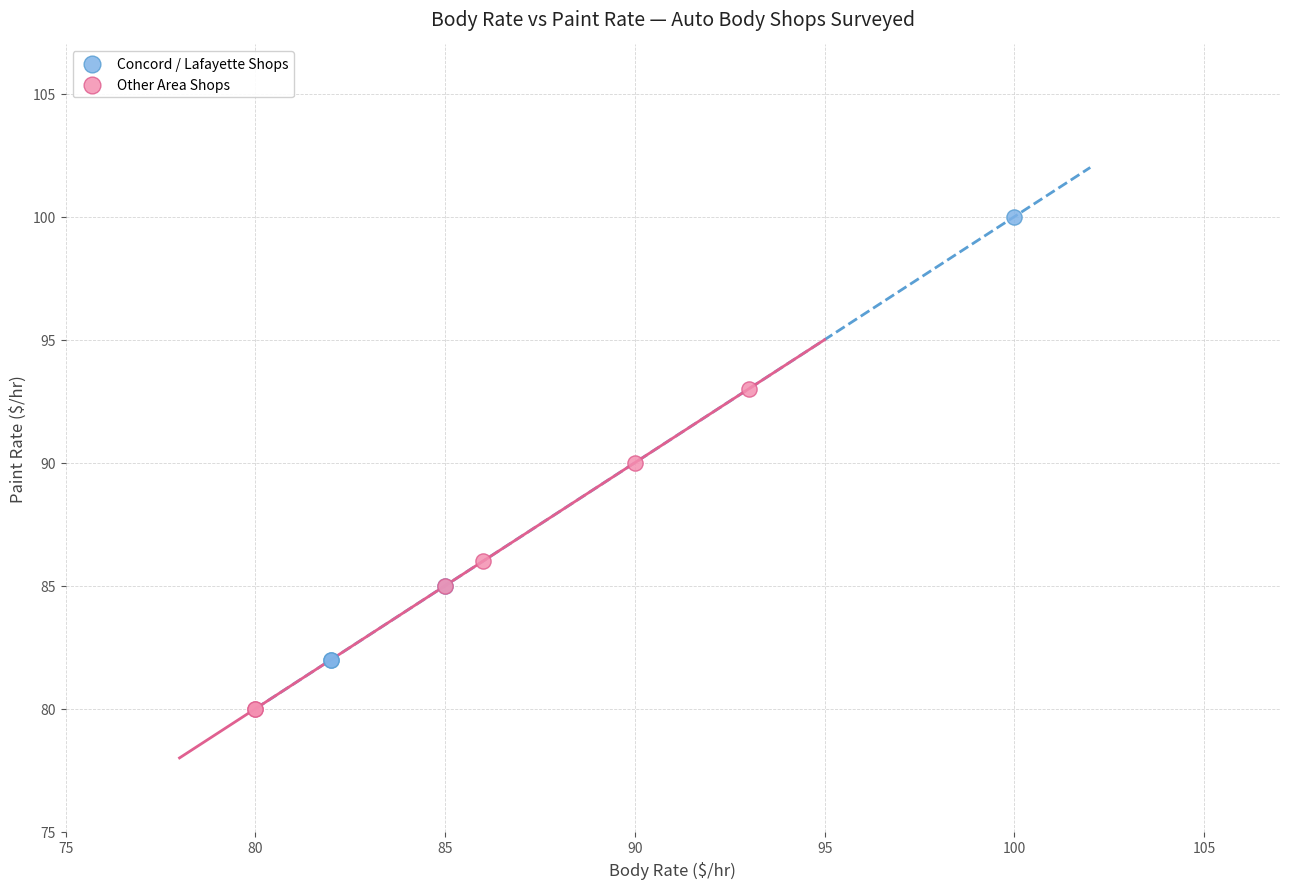

Which series reaches the maximum Y coordinate?

Concord / Lafayette Shops